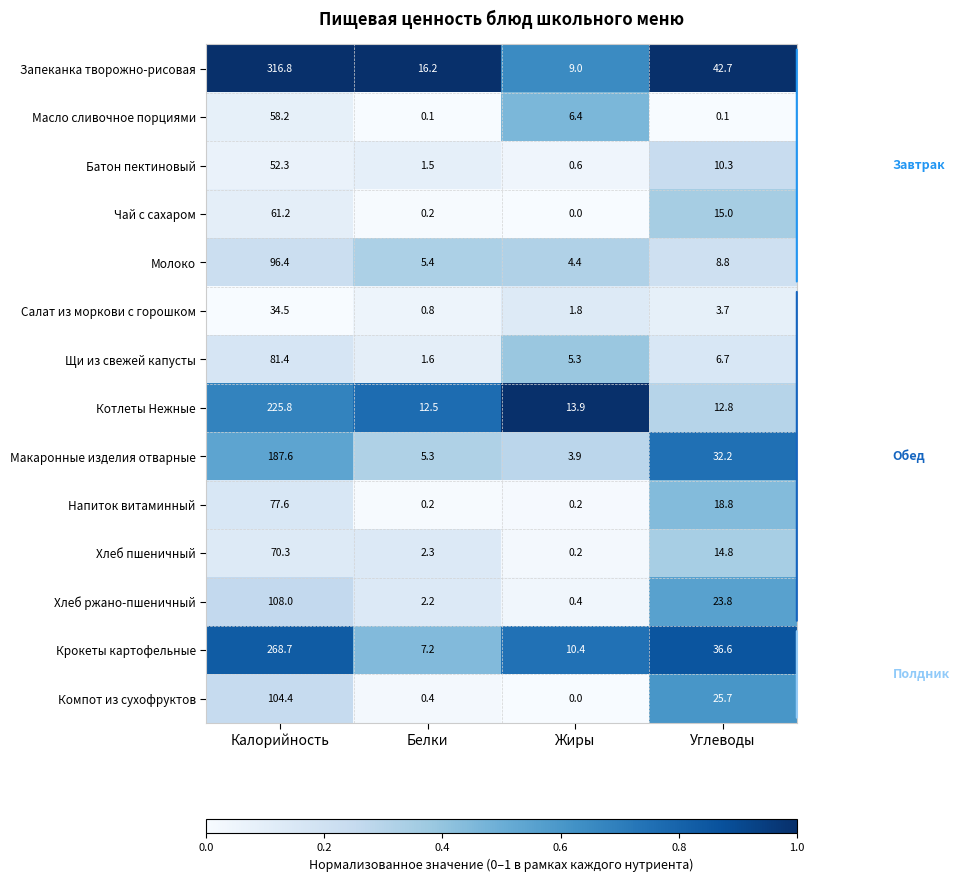

What is the average value of the Щи из свежей капусты series?

23.8